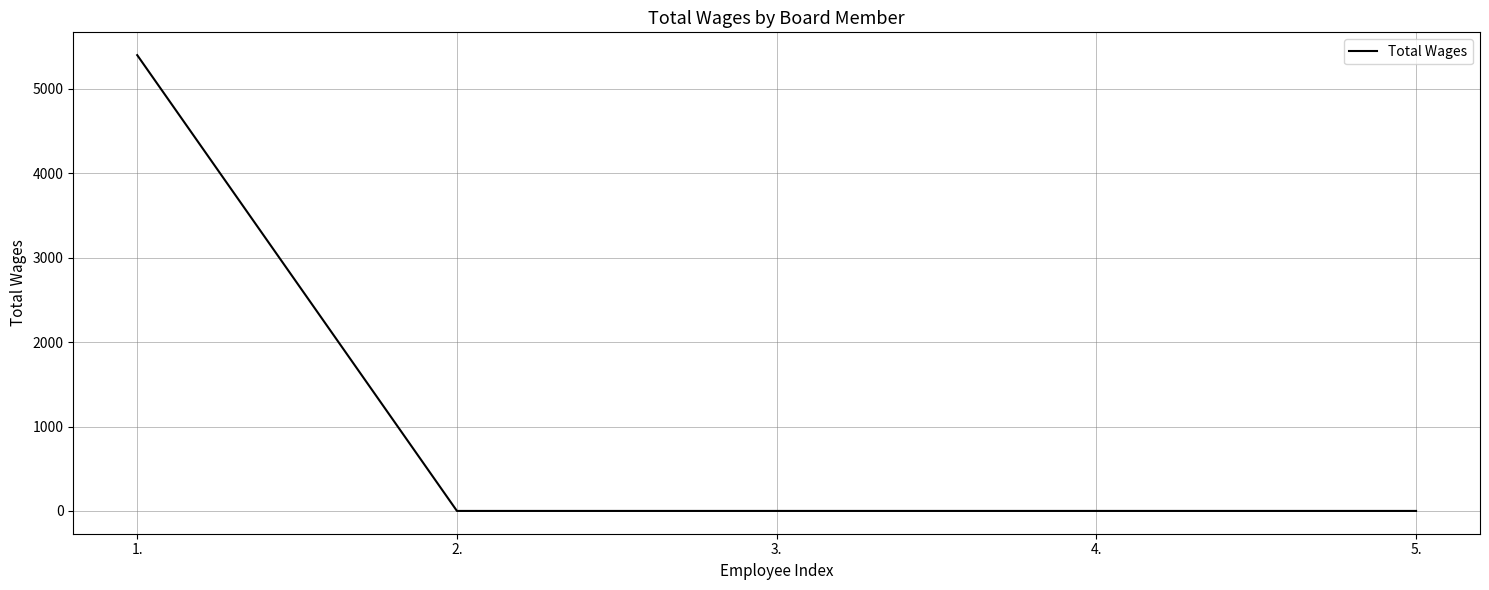

Does the chart have visible grid lines?

Yes